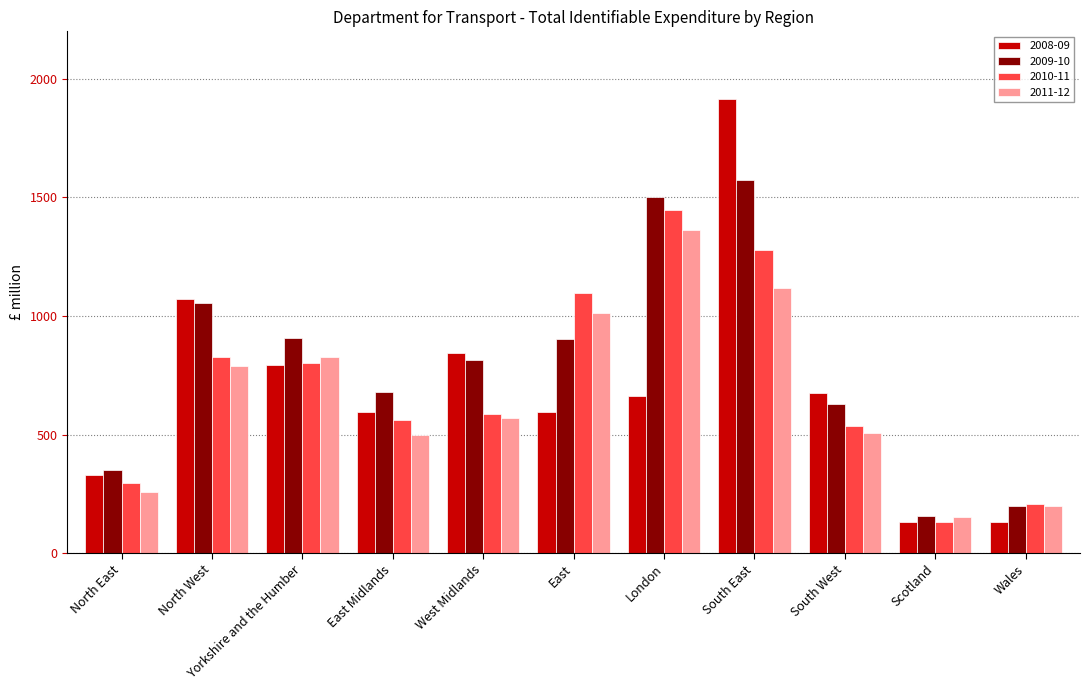

Is it true that 2008-09 equals 662 at London?

True